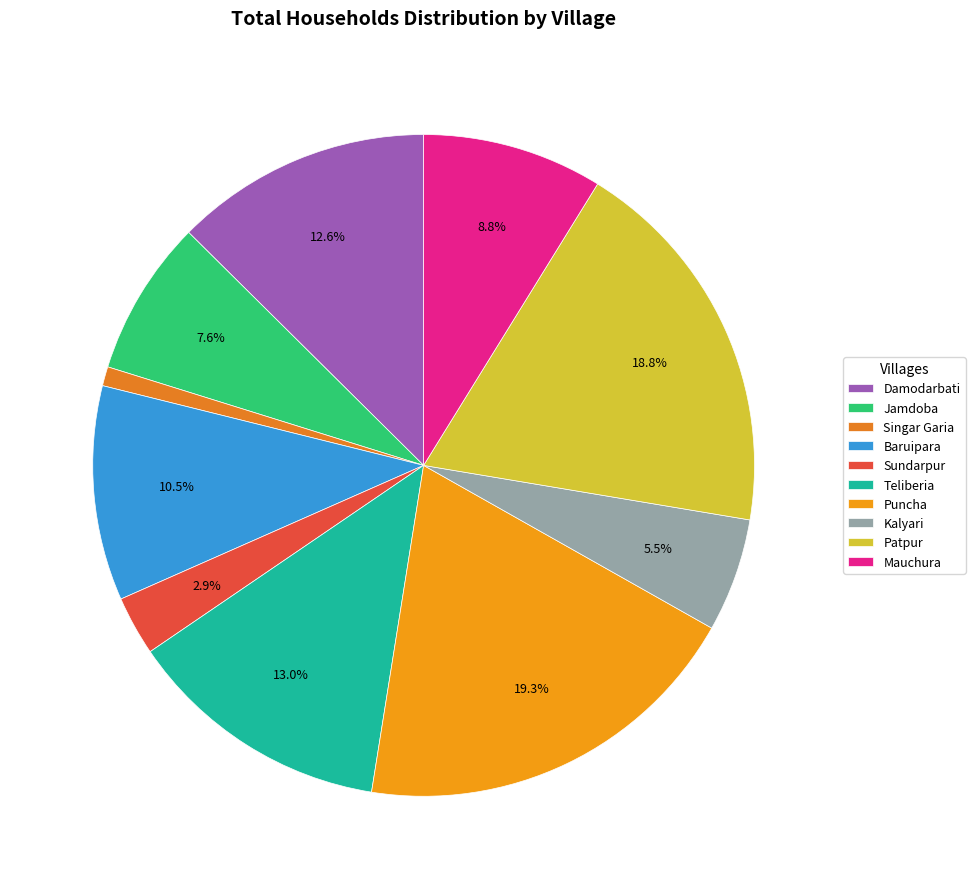

How many slices are in this pie chart?

10